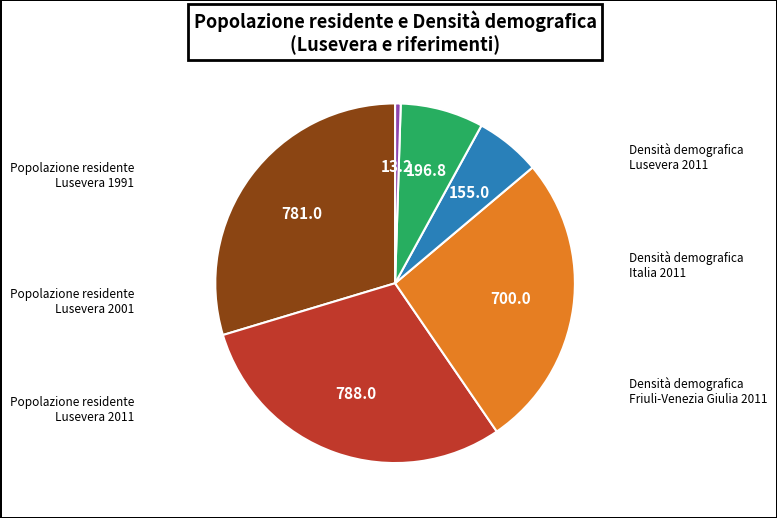

Is there any slice that represents more than half of the pie?

No